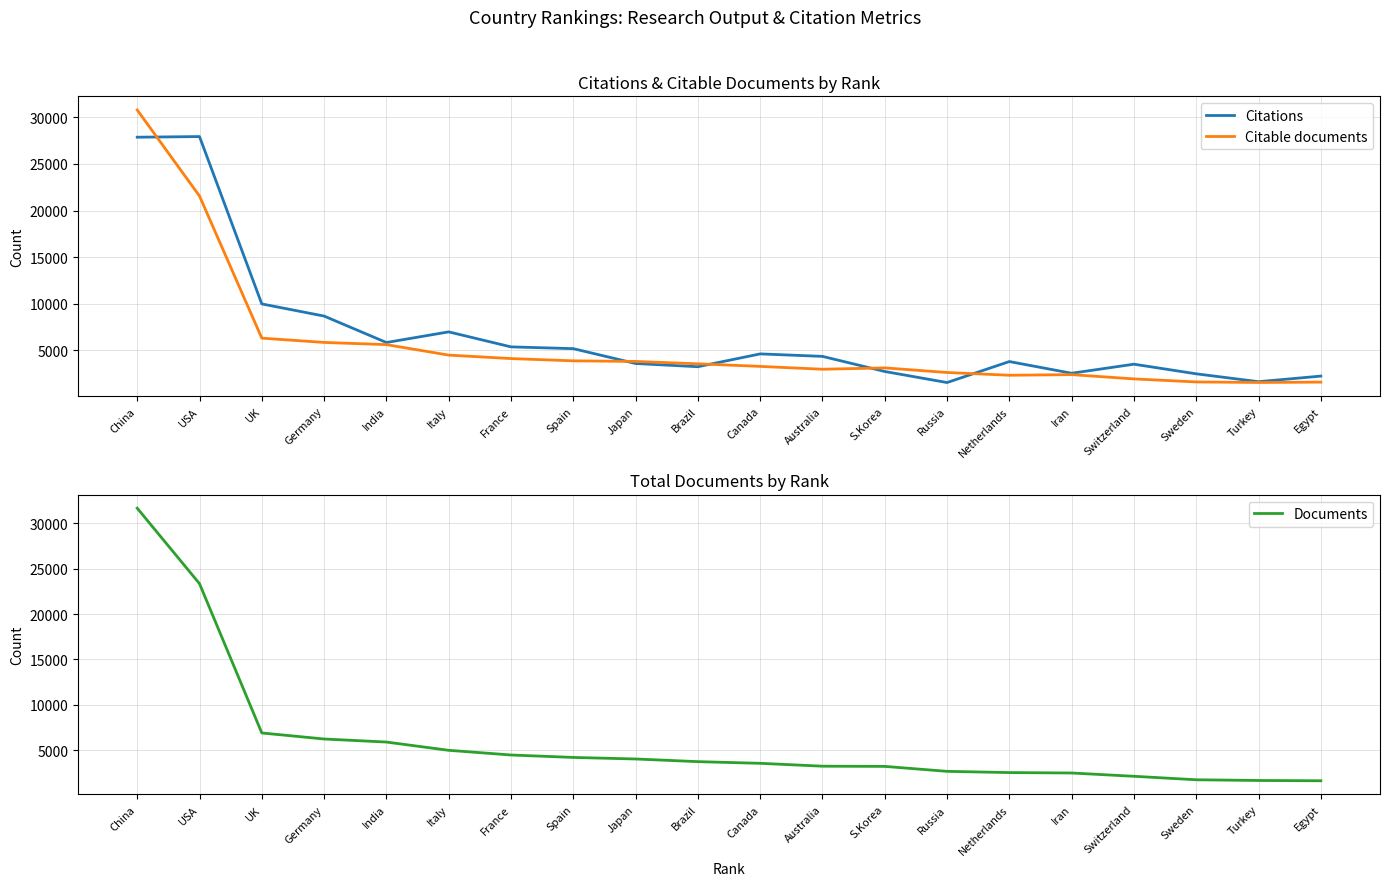

What value does the Documents series have at Spain, to the nearest 100?

4200